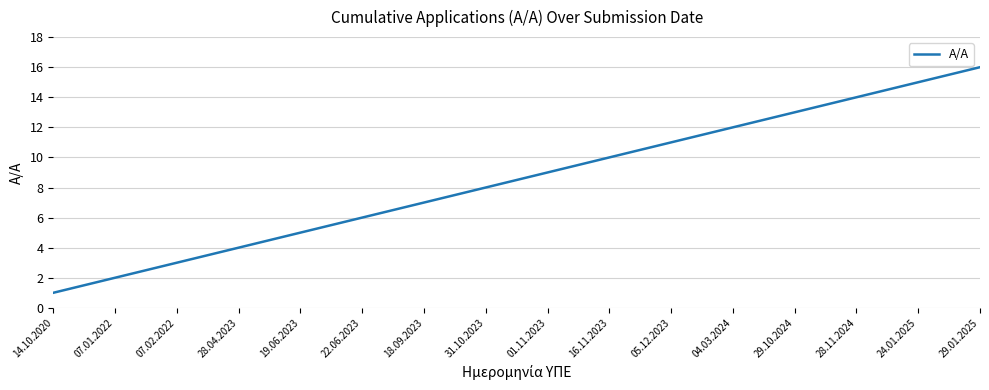

What is the smallest value displayed?

1